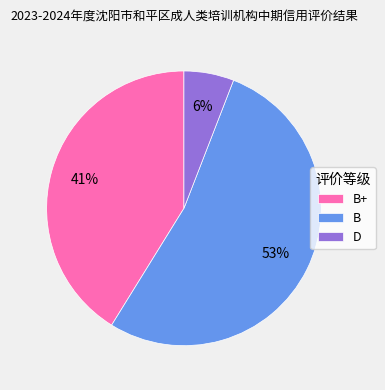

Rank the categories by value from lowest to highest.

D, B+, B